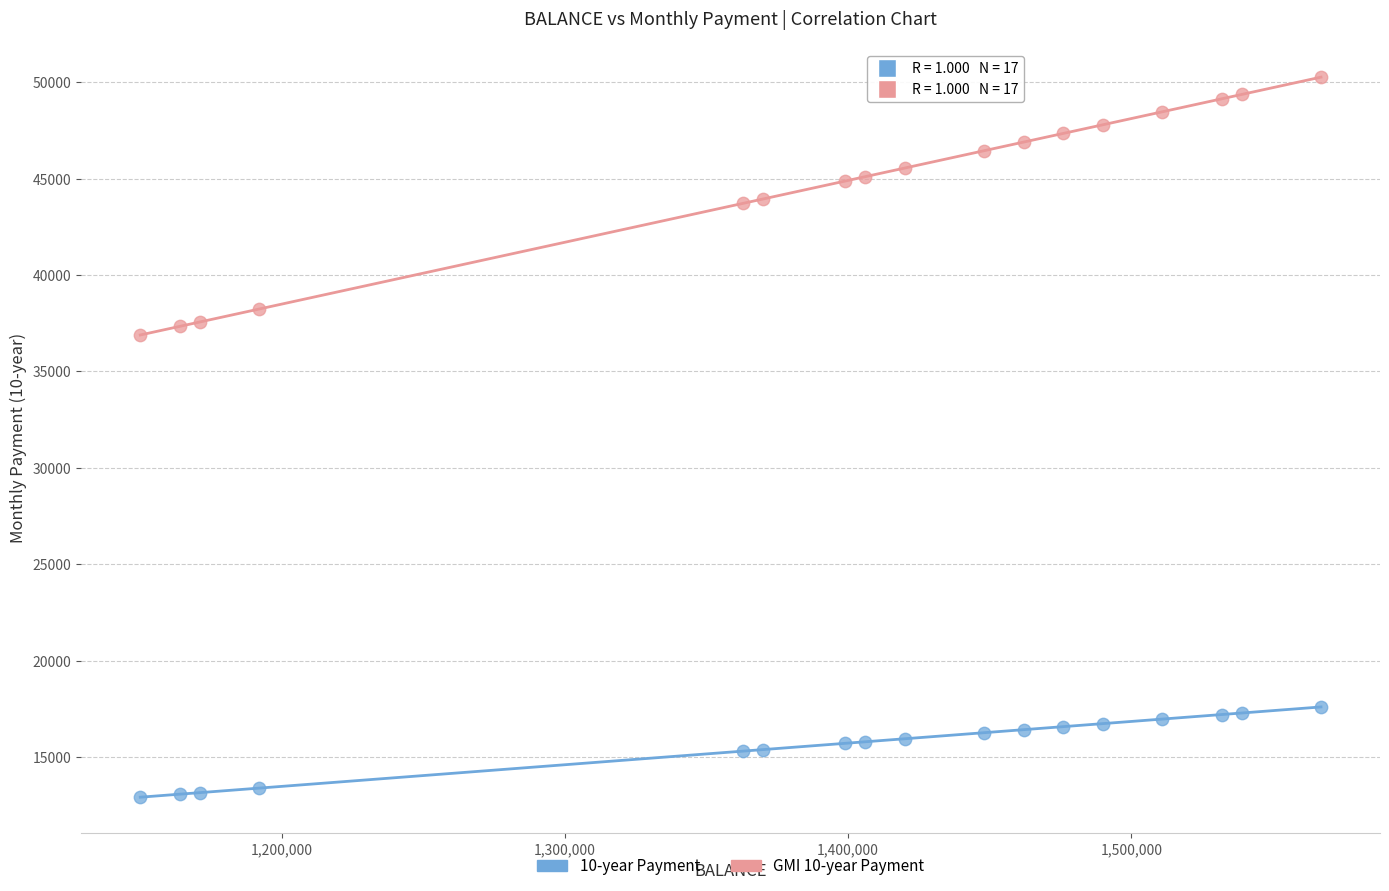

What are all the series names shown in the legend?

10-year Payment, GMI 10-year Payment